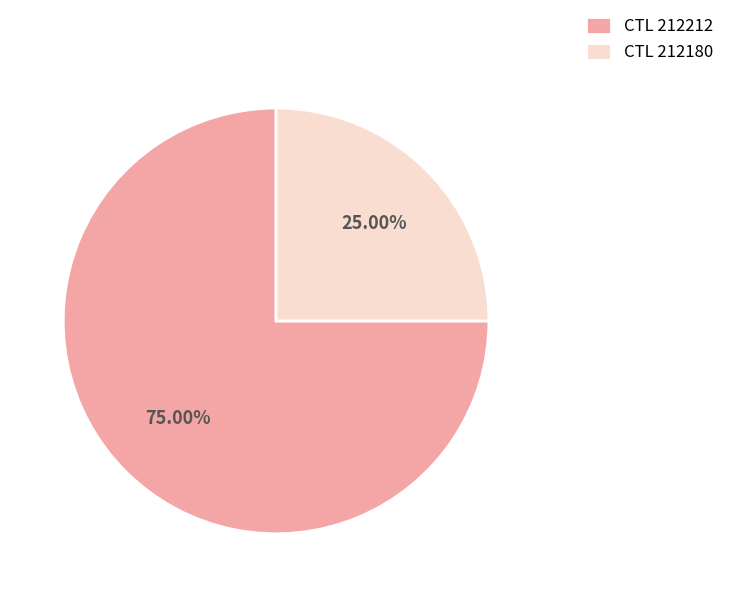

Which has a higher value, CTL 212212 or CTL 212180?

CTL 212212